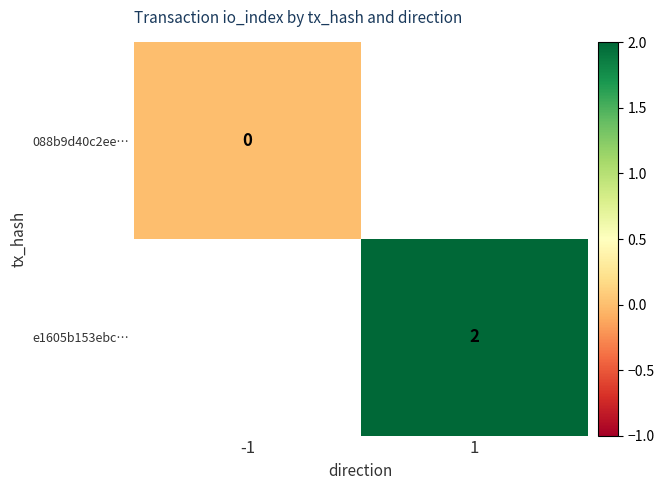

Which has a higher value, -1 or 1?

1